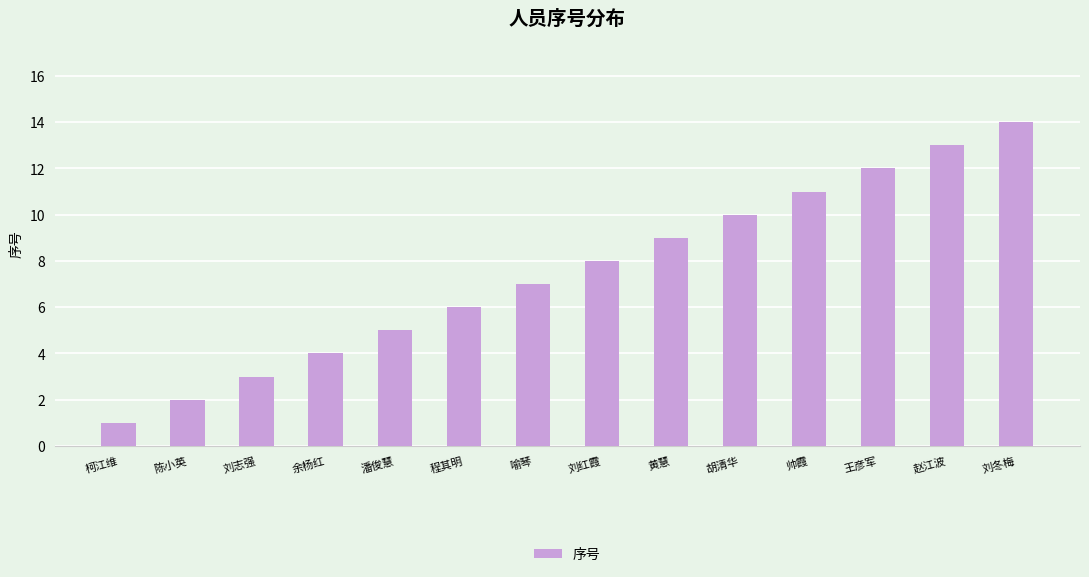

What is the smallest value displayed?

1